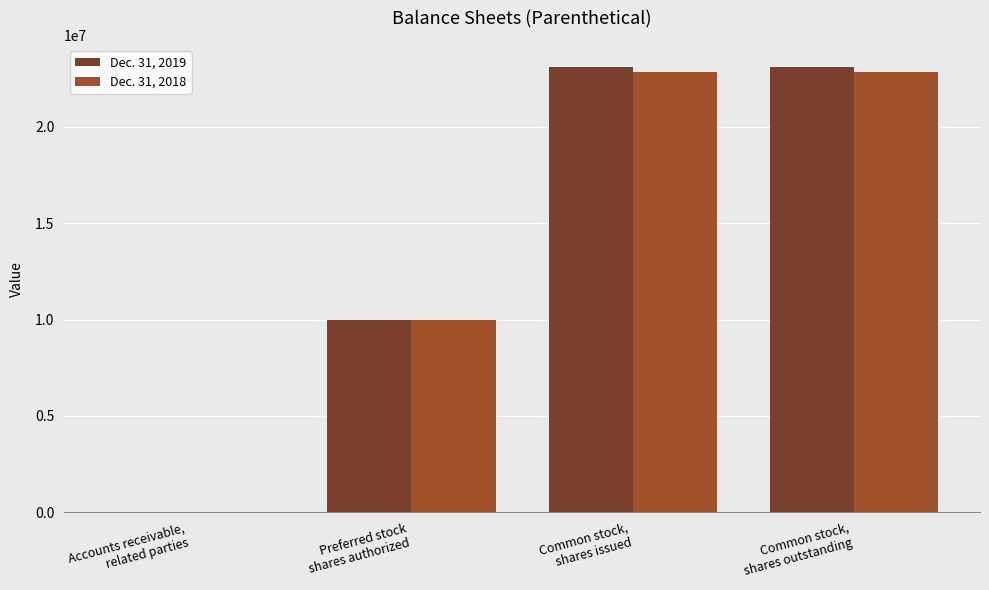

How many distinct data groups are displayed?

2